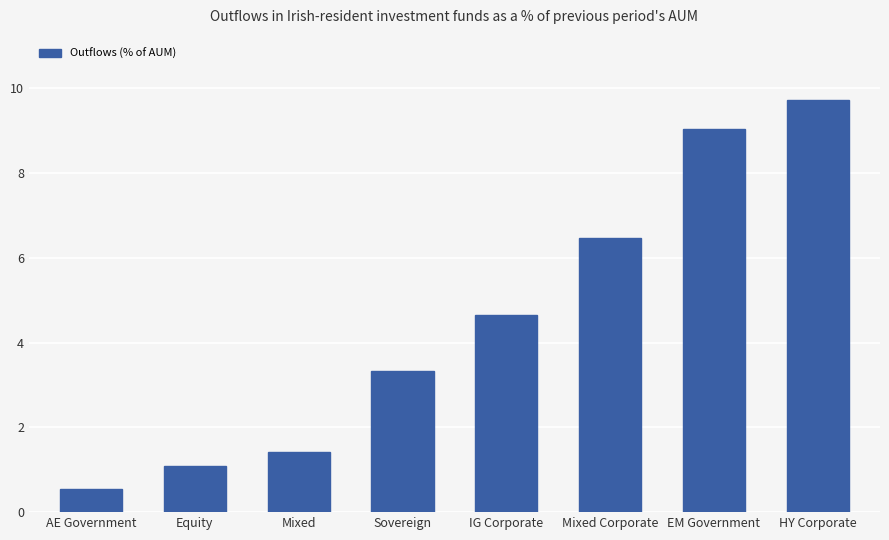

True or false: the data shows 0.8 at Mixed.

False